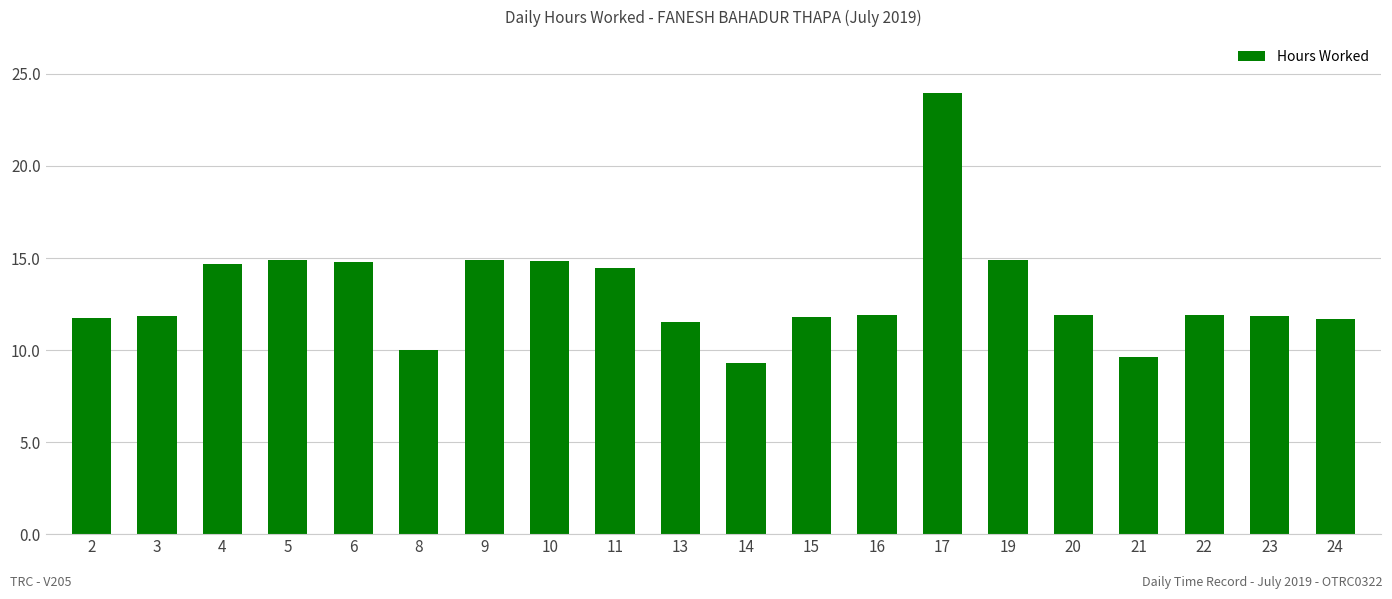

What is the approximate value at 4?

14.7